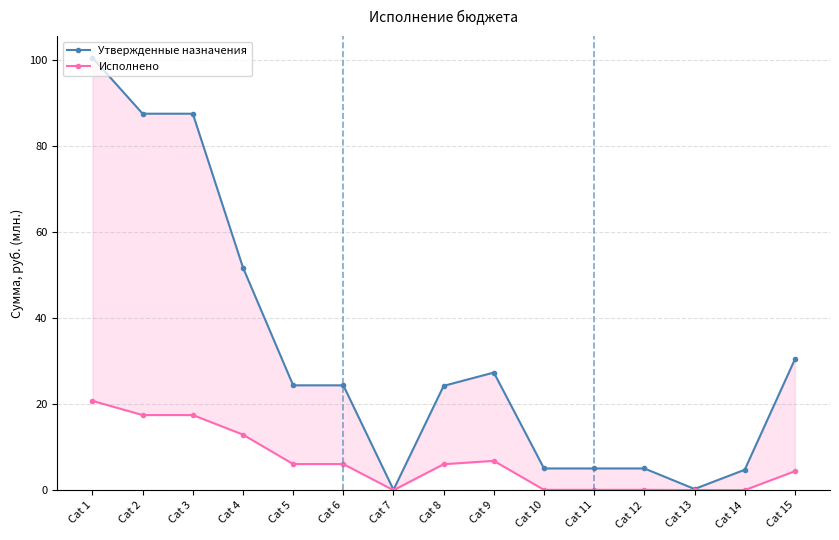

True or false: Утвержденные назначения and Исполнено cross at least once.

False